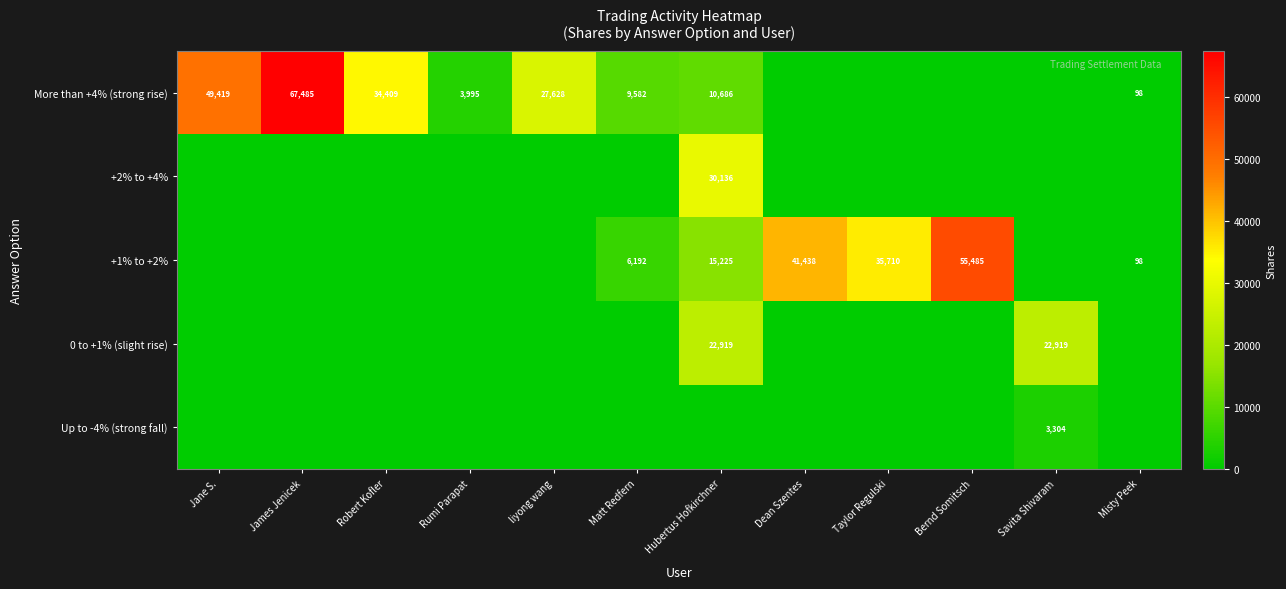

The value of More than +4% (strong rise) at Misty Peek is 98. True or false?

True